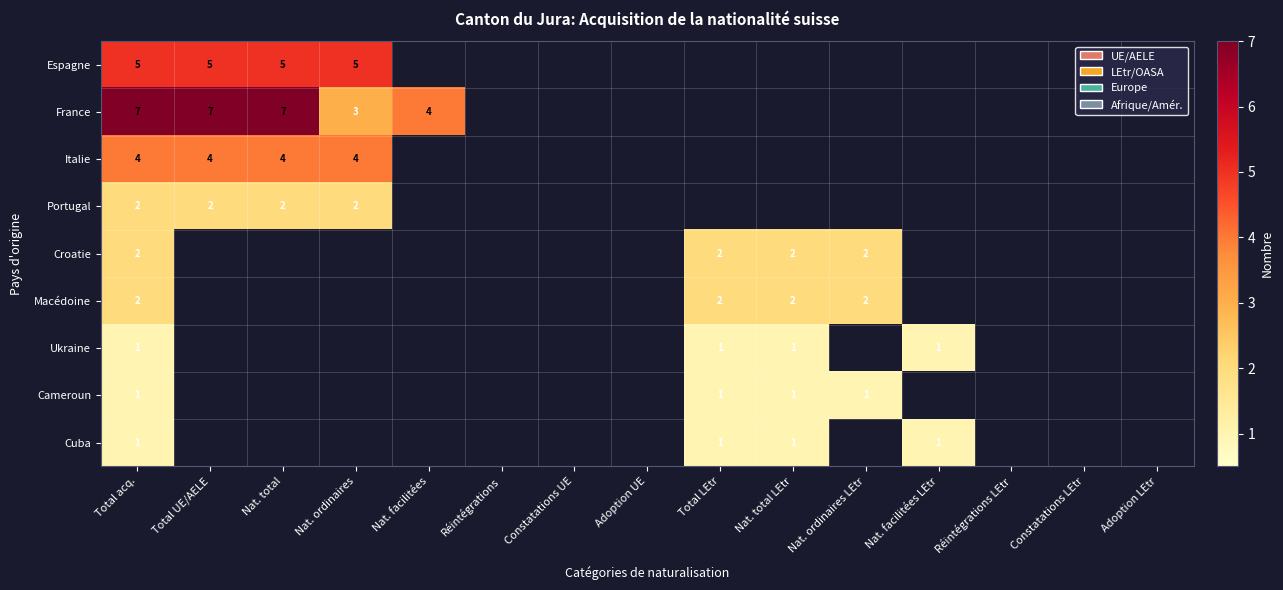

At how many categories does at least one series exceed 4?

4